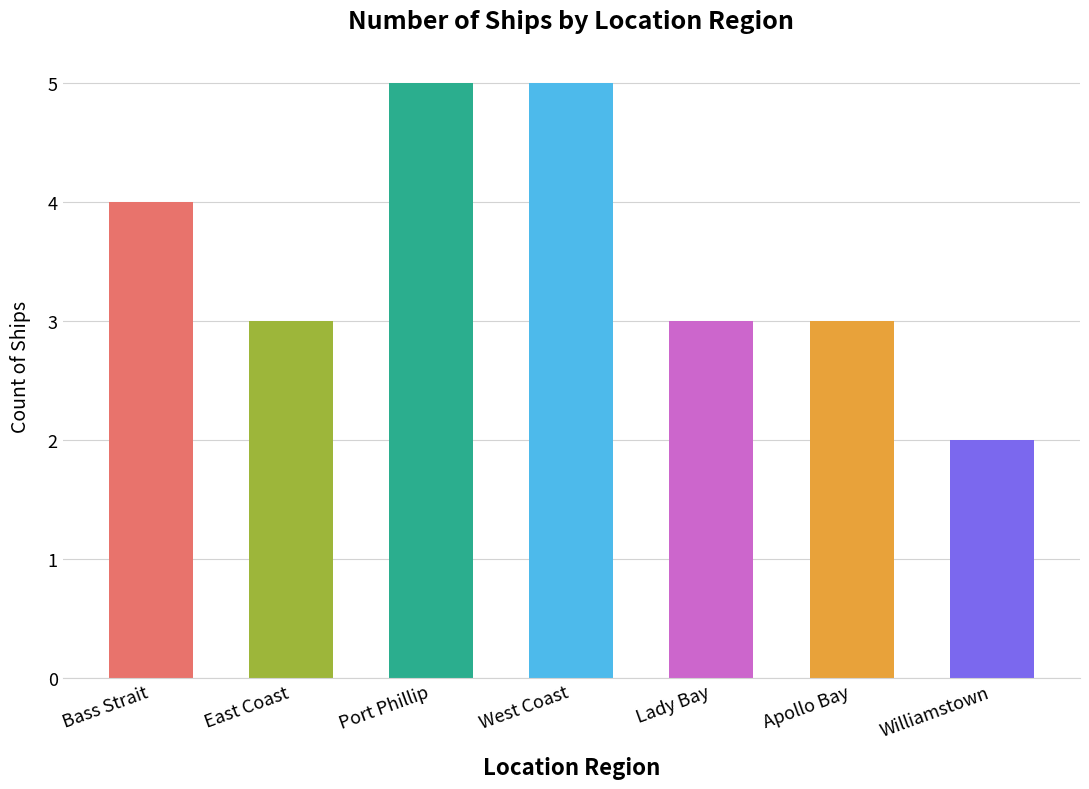

How many series are shown in this chart?

1